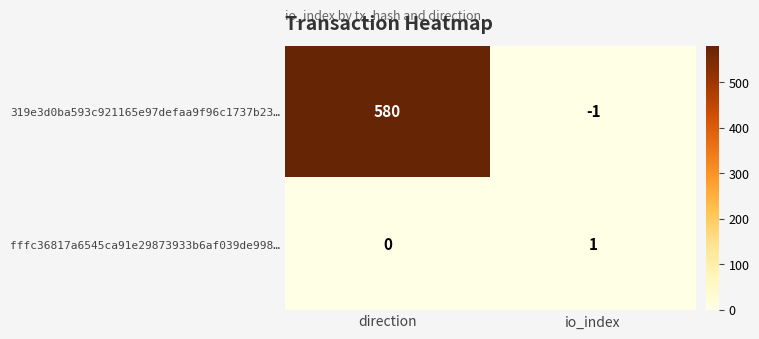

What is the total value across all series at direction?

580